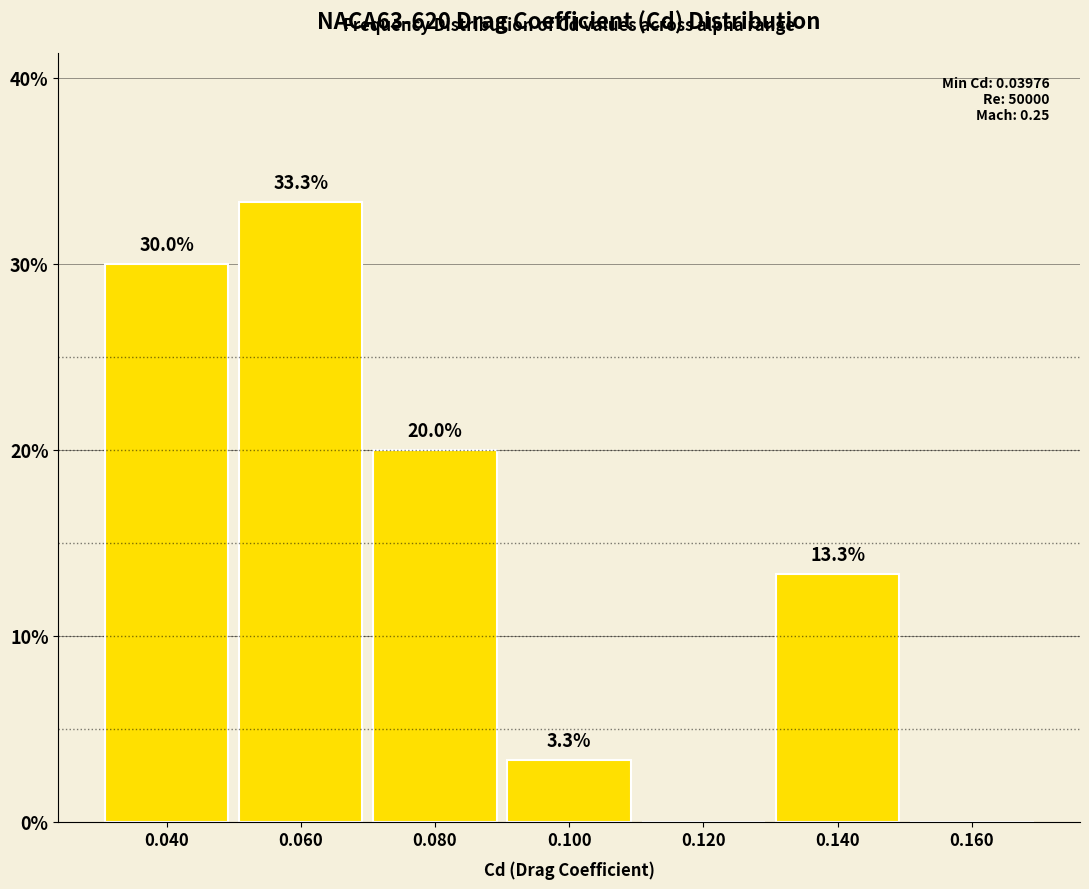

Over which range of the x-axis is the bar tallest?

0.05 to 0.07